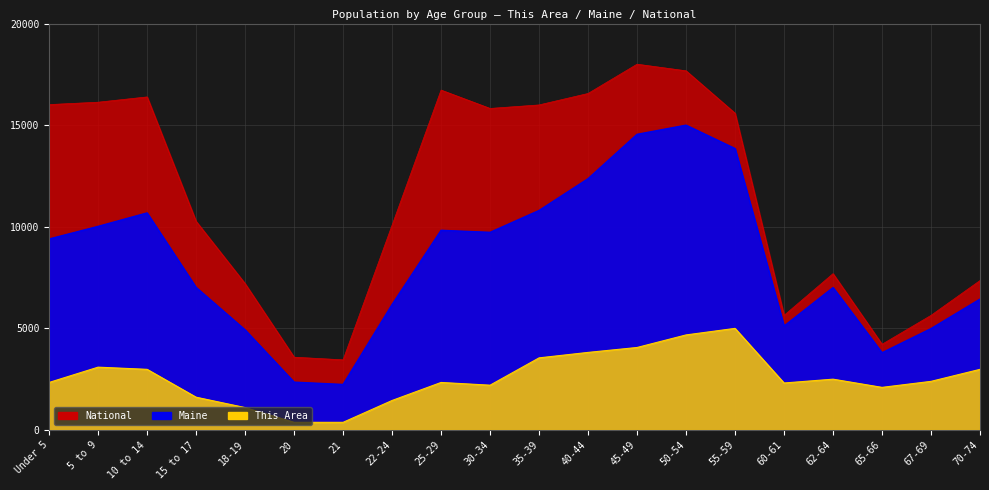

Reading left to right, extract all data points from this chart.

This Area: 2338.7	3091.4	2983.9	1612.9	1102.2	376.3	376.3	1451.6	2338.7	2204.3	3548.4	3817.2	4059.1	4677.4	5000.0	2311.8	2500.0	2096.8	2392.5	2983.9
Maine: 9398.3	10019.6	10681.7	7014.1	4924.4	2353.4	2239.5	6174.3	9825.7	9725.9	10802.3	12365.8	14548.9	15000.0	13848.9	5113.2	7007.8	3801.0	4988.2	6440.0
National: 16012.6	16129.4	16389.8	10268.2	7202.1	3582.1	3451.4	10076.6	16726.4	15823.0	15995.4	16559.3	18000.0	17674.6	15587.3	5638.7	7692.0	4216.8	5640.0	7354.4